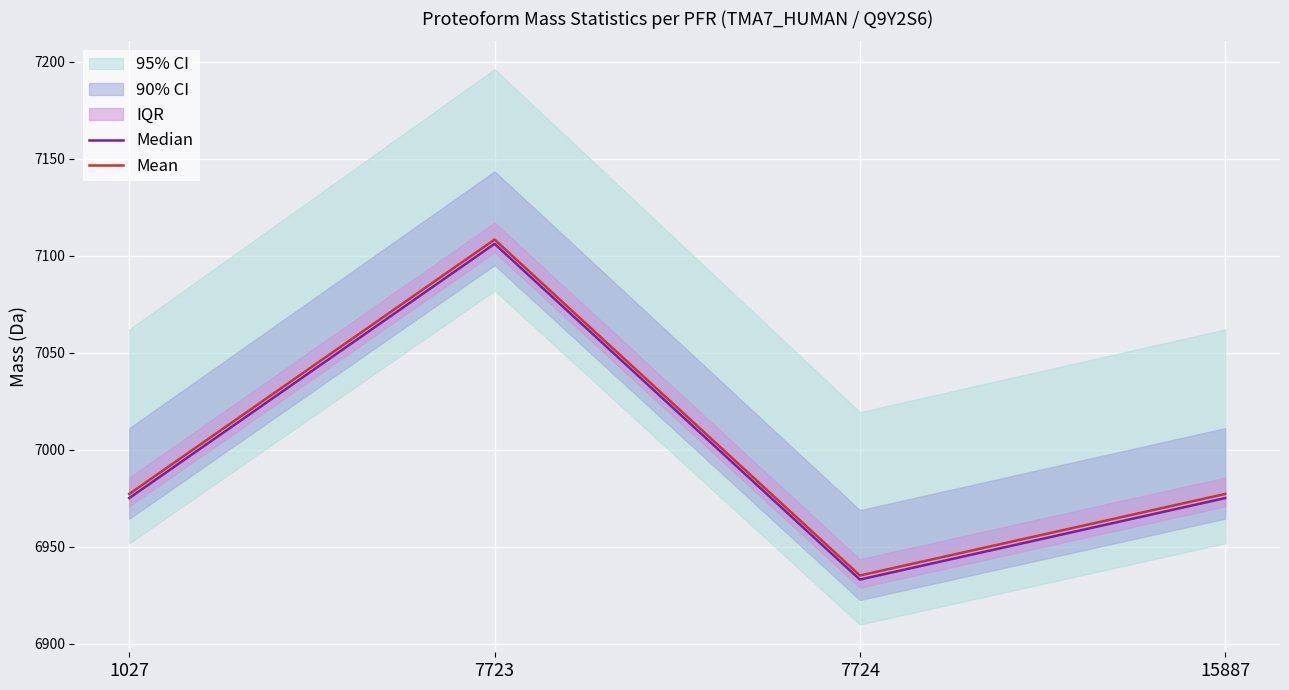

Does the chart display data point markers on the line(s)?

No